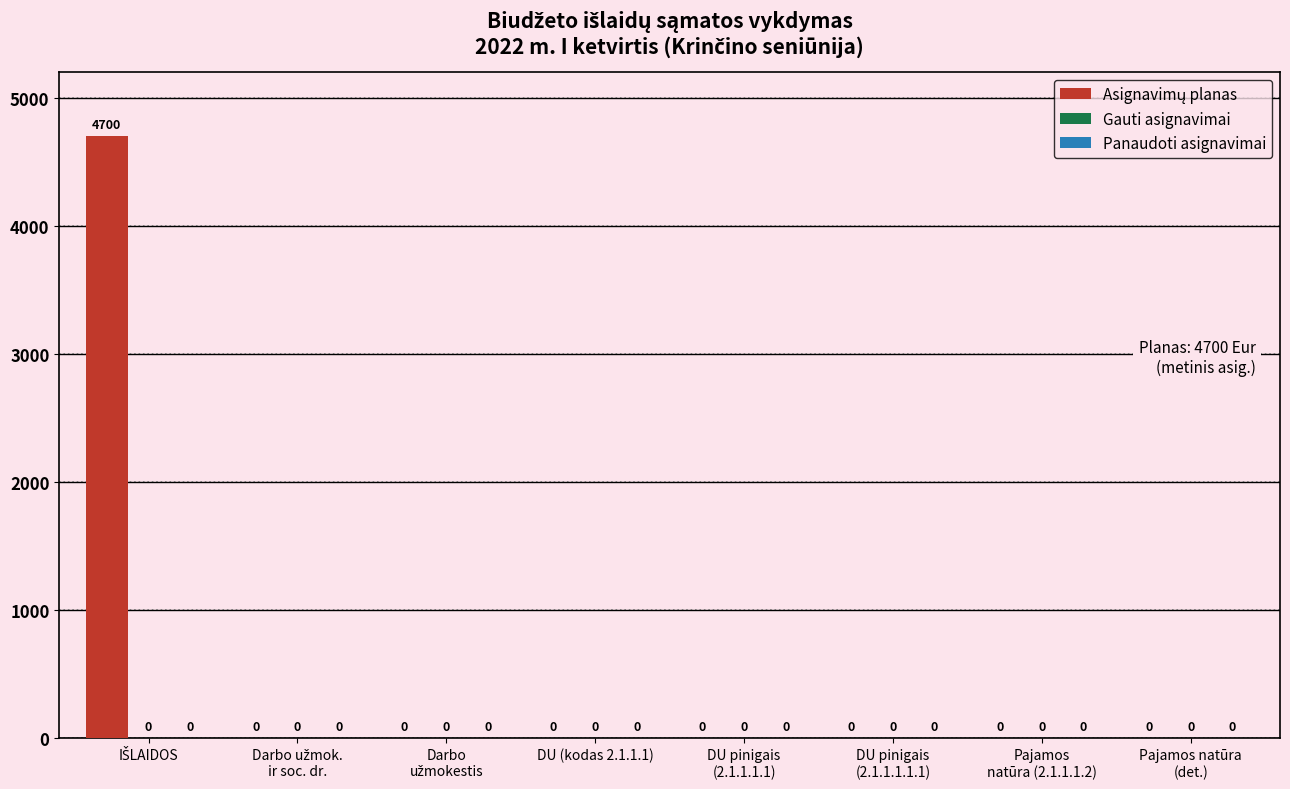

What is the sum of all values?

4700